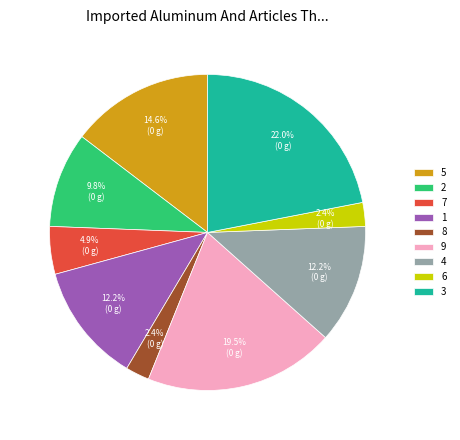

True or false: 3 accounts for 22% of the total.

True